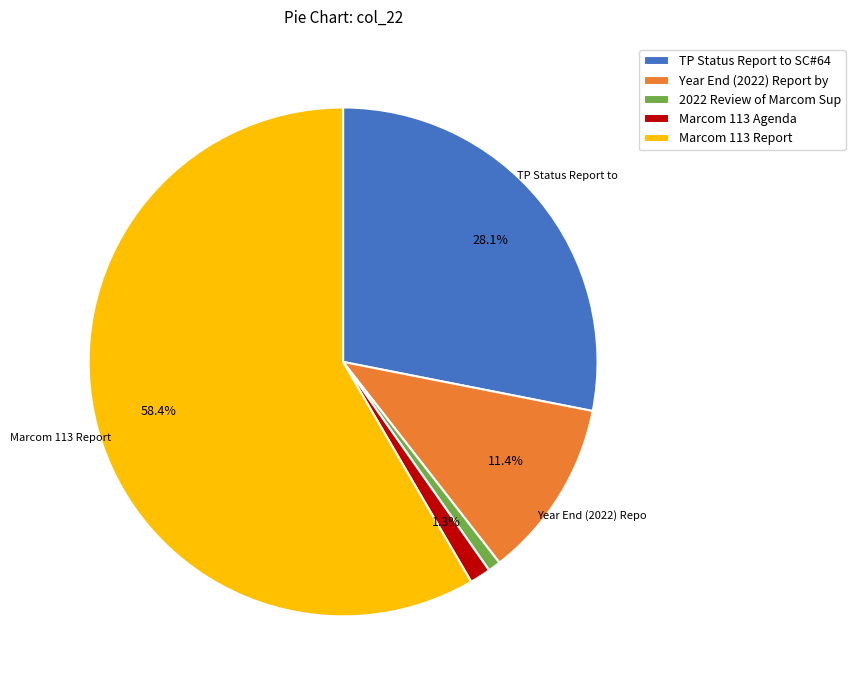

What is the smallest slice in the pie chart?

2022 Review of Marcom Sup